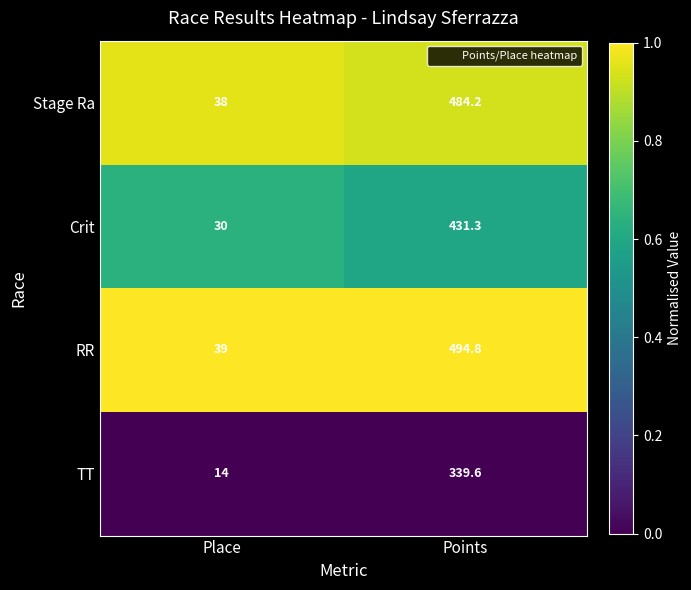

What is the highest value of the TT series?

339.6